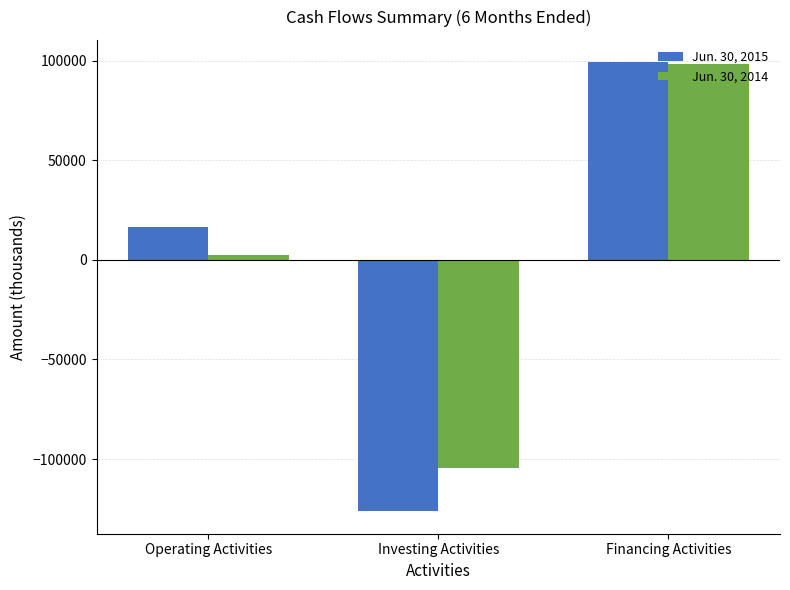

At which label does Jun. 30, 2015 reach its minimum?

Investing Activities